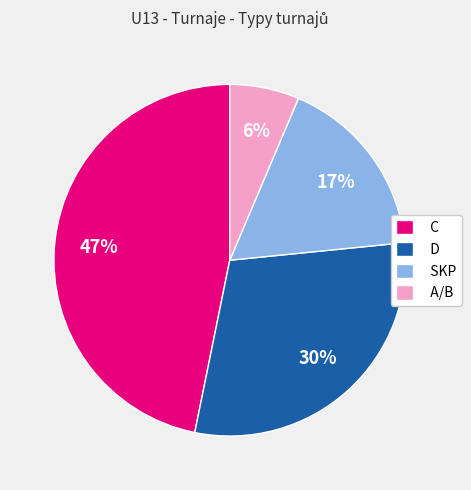

Do A/B and D together represent more than half of the pie?

No